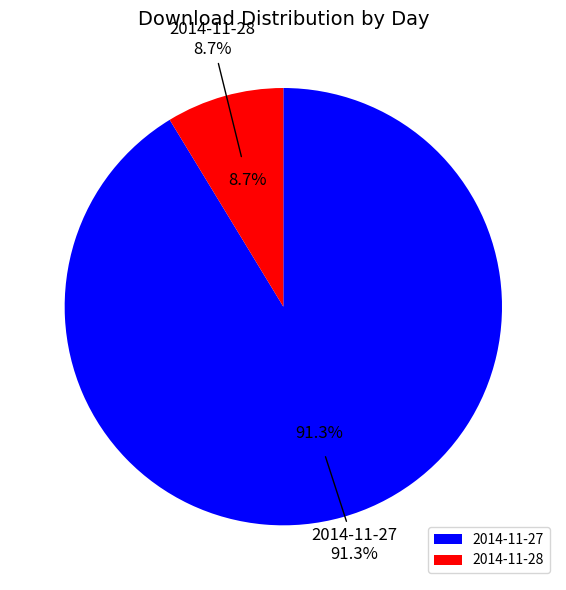

The 2014-11-28 slice represents 22% of the pie. True or false?

False